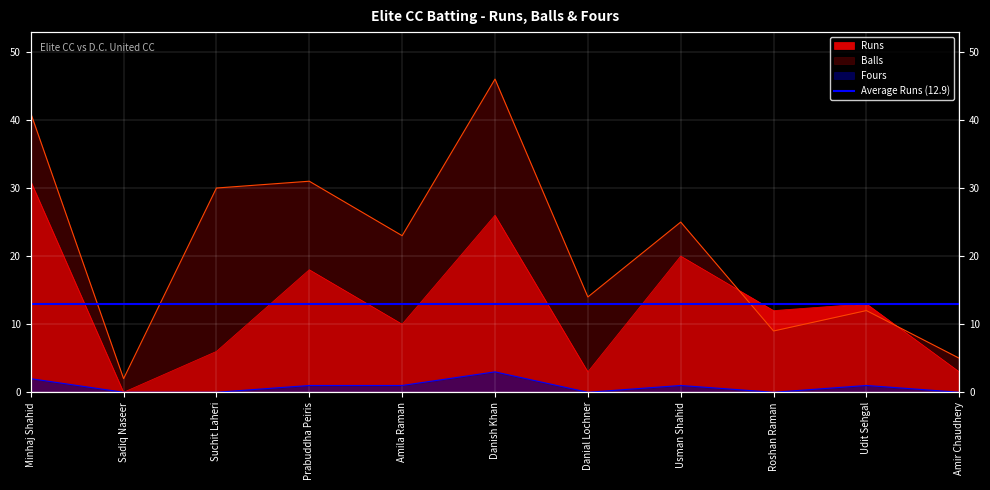

Is the value of Runs at Usman Shahid greater than the value of Balls at Danish Khan?

No